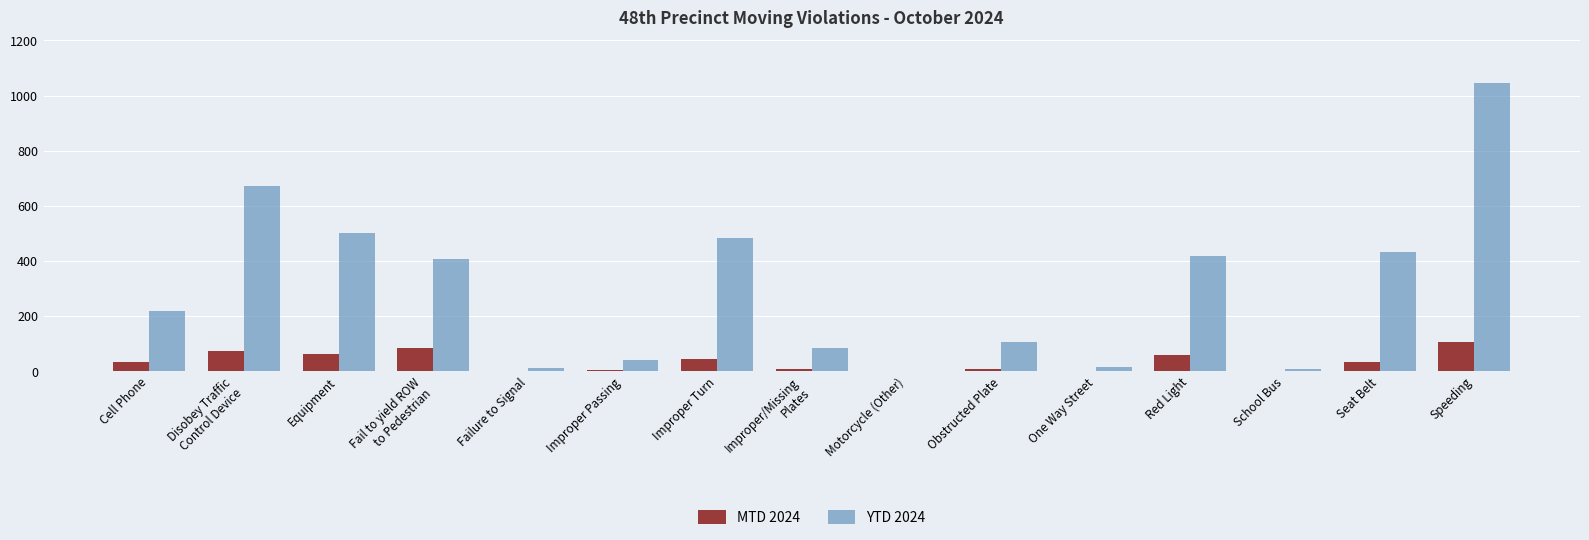

Which category has the highest value across all series?

Speeding